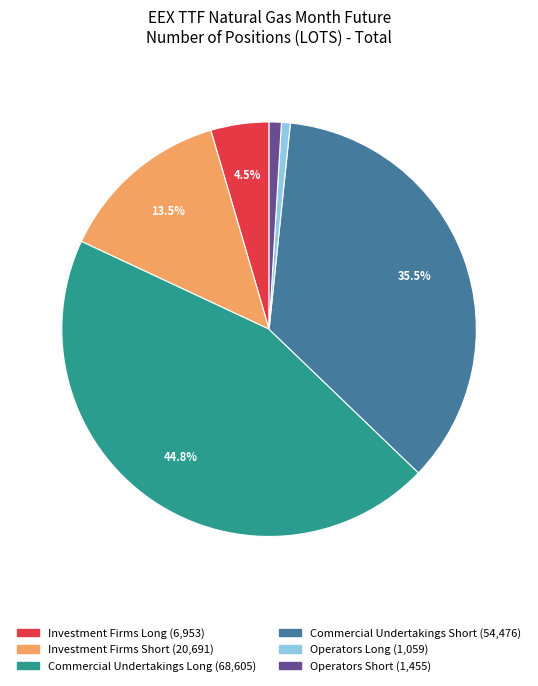

How many segments does this pie chart have?

6